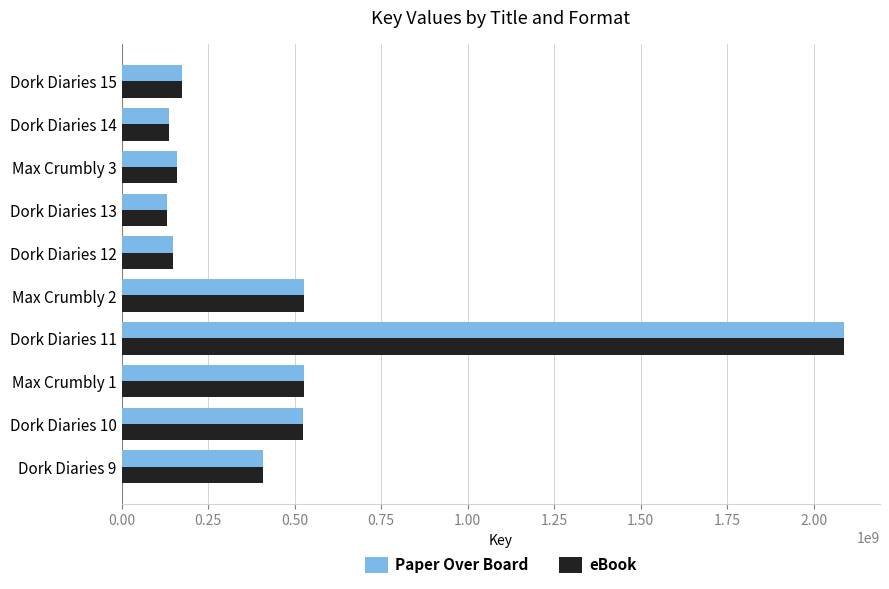

What is the sum of all eBook values?

4827839186